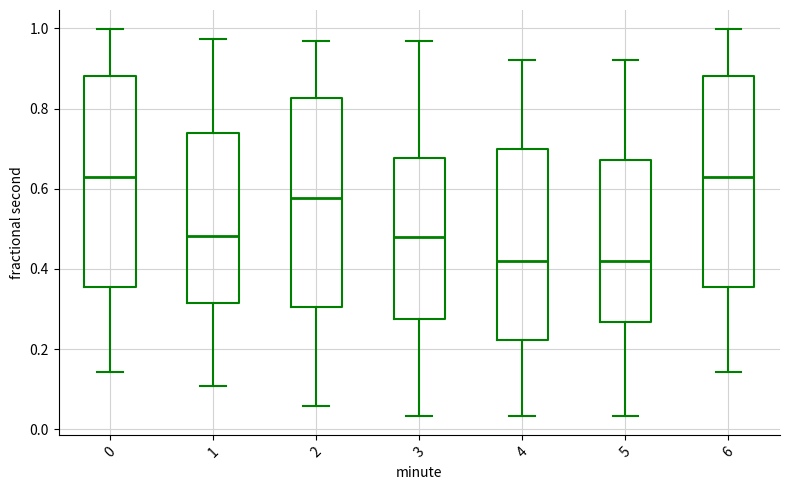

Reading left to right, transcribe this box plot: for each box, give where its median line is, the range the box spans, and where its two whiskers end, as read against the y-axis. The values are not printed on the chart, so give them approximately, as read against the axis.

0: median 0.62, box 0.36 to 0.88, whiskers 0.14 to 1.00
1: median 0.48, box 0.32 to 0.74, whiskers 0.10 to 0.98
2: median 0.58, box 0.30 to 0.82, whiskers 0.06 to 0.96
3: median 0.48, box 0.28 to 0.68, whiskers 0.04 to 0.98
4: median 0.42, box 0.22 to 0.70, whiskers 0.04 to 0.92
5: median 0.42, box 0.26 to 0.68, whiskers 0.04 to 0.92
6: median 0.62, box 0.36 to 0.88, whiskers 0.14 to 1.00